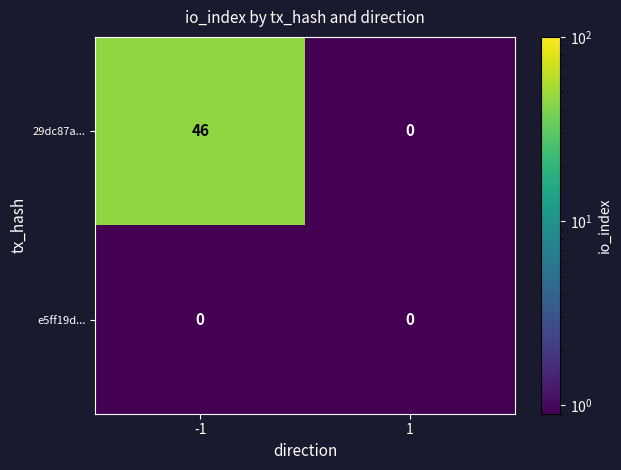

Reading left to right, transcribe all the data shown in this chart.

29dc87a...: 46	0
e5ff19d...: 0	0